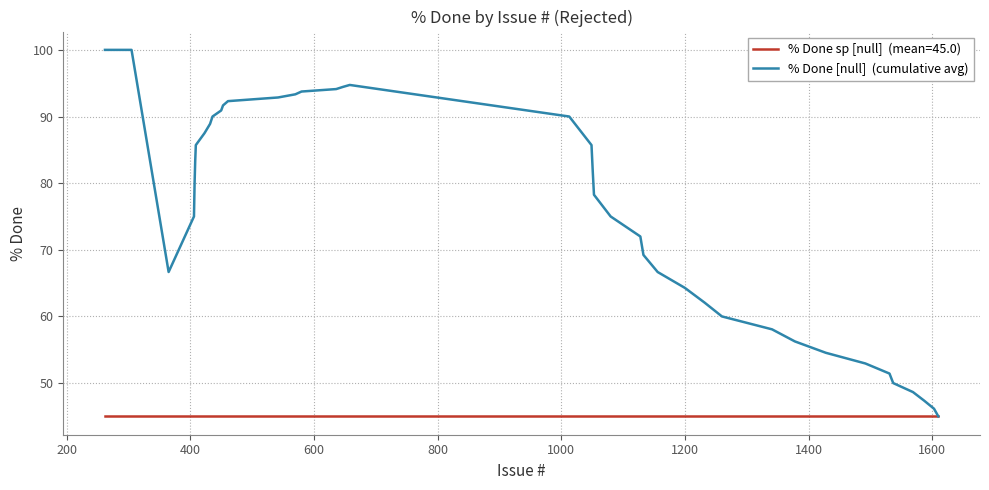

What is the smallest value displayed?

45.0